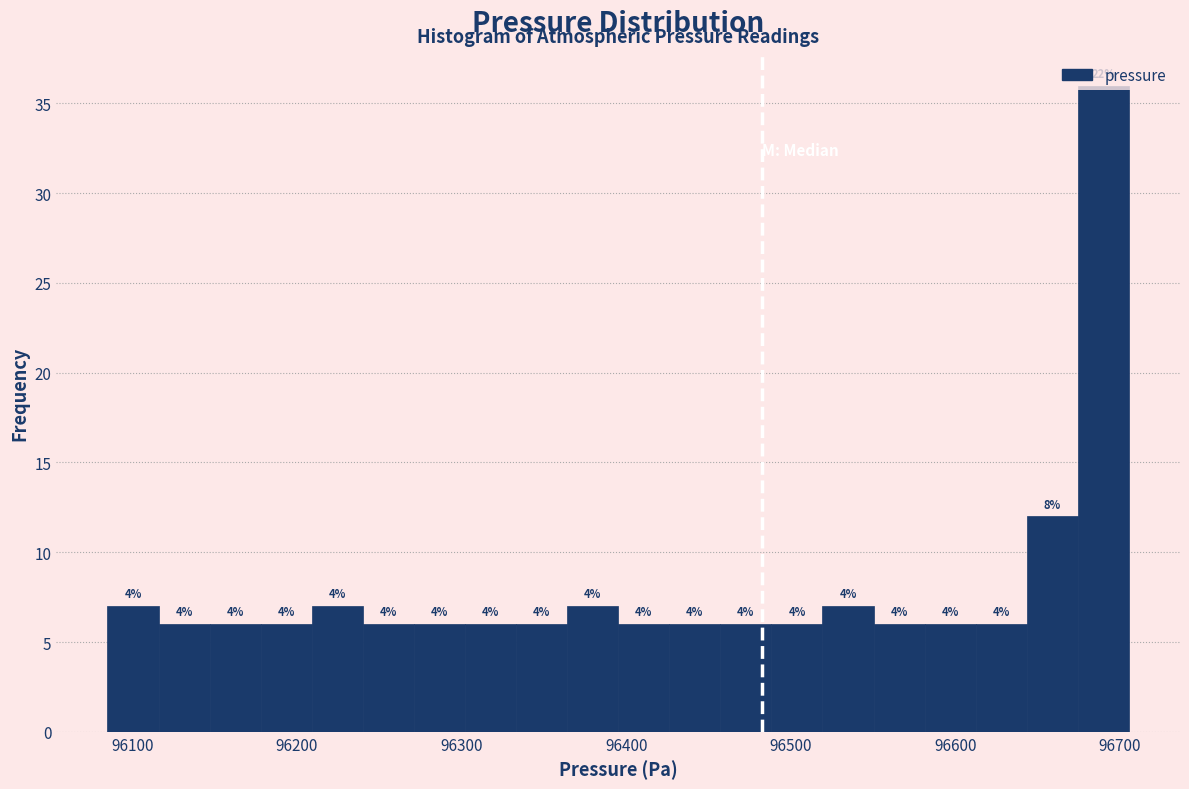

Around what value on the x-axis is the tallest bar? Give the approximate position of its centre, as read against the axis.

96690